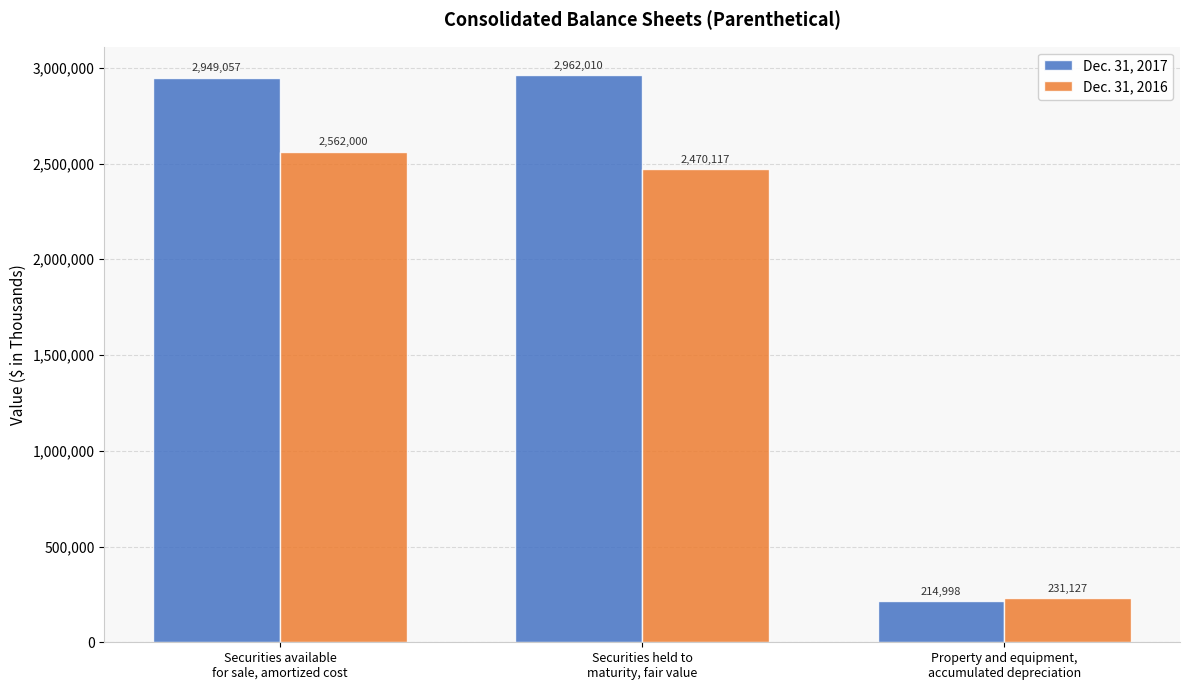

Which category has the highest value in the Dec. 31, 2016 series?

Securities available
for sale, amortized cost